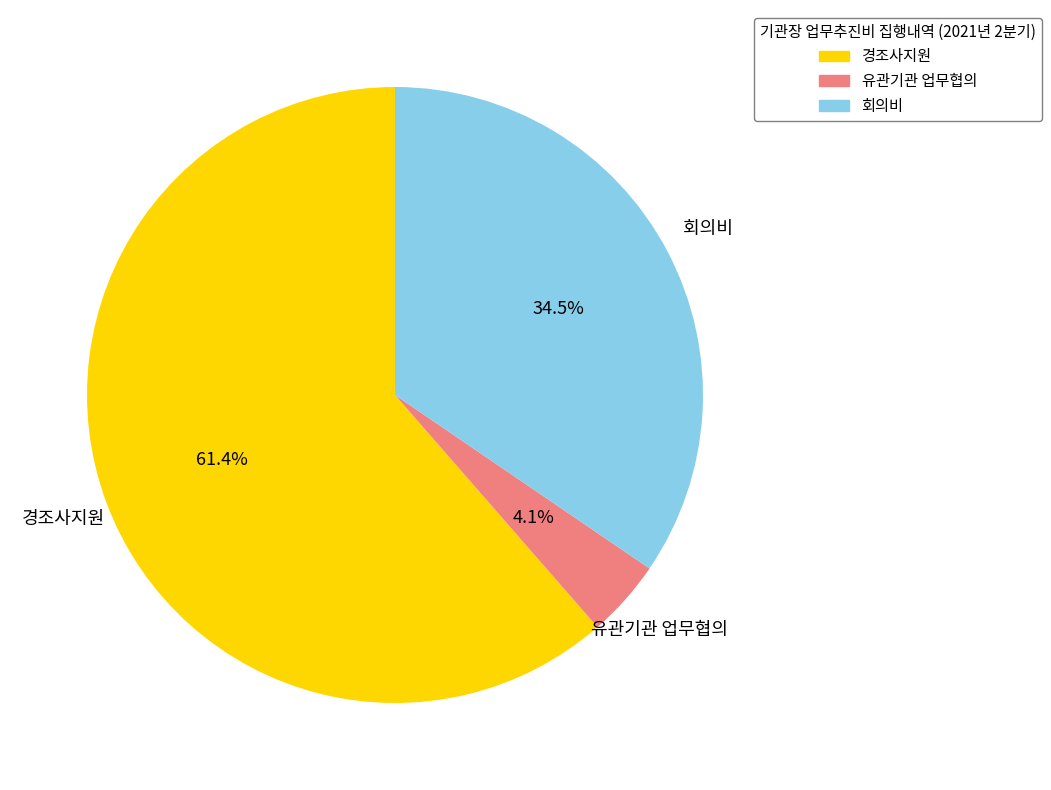

Do 회의비 and 경조사지원 together represent more than half of the pie?

Yes